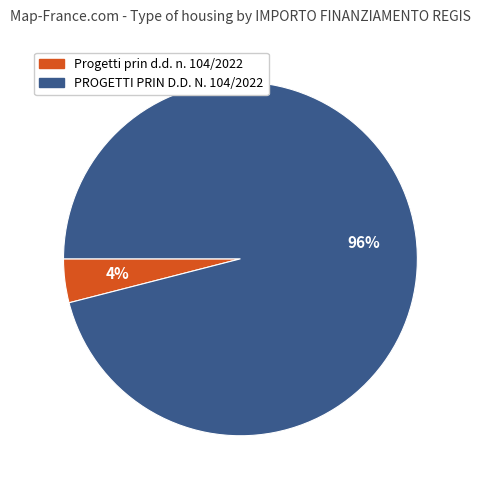

Does any single category account for the majority?

Yes